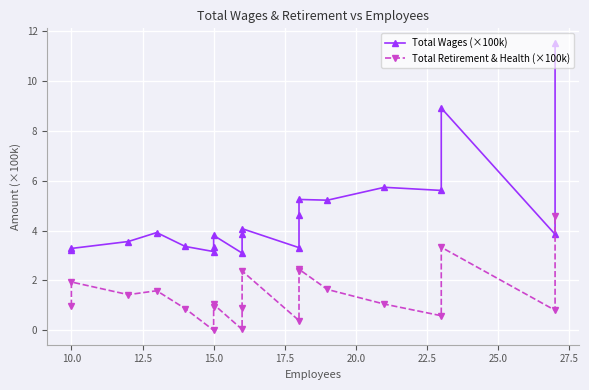

Where does the Total Retirement & Health (×100k) series first go above 1?

10.0